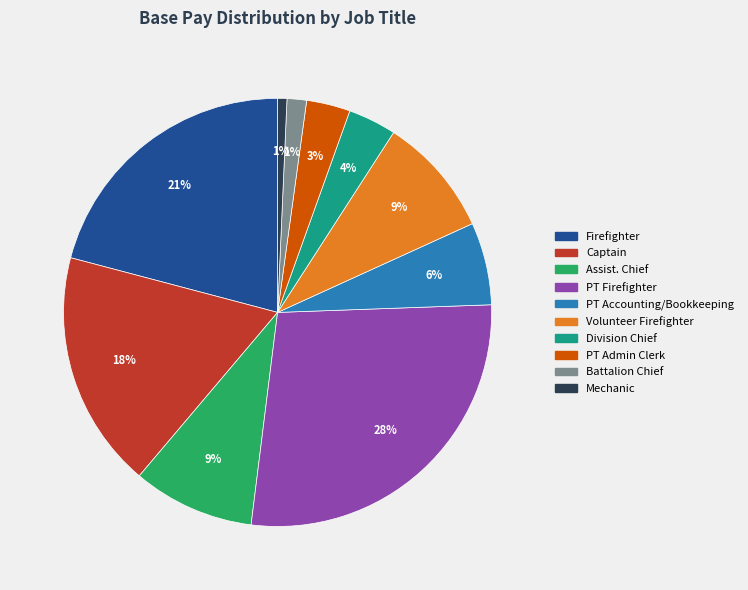

Which has a higher value, PT Accounting/Bookkeeping or Firefighter?

Firefighter